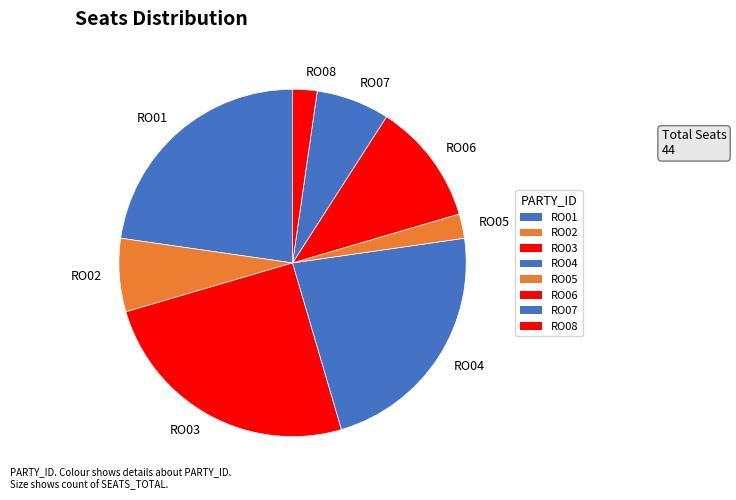

Combined, do RO04 and RO07 account for over 50%?

No